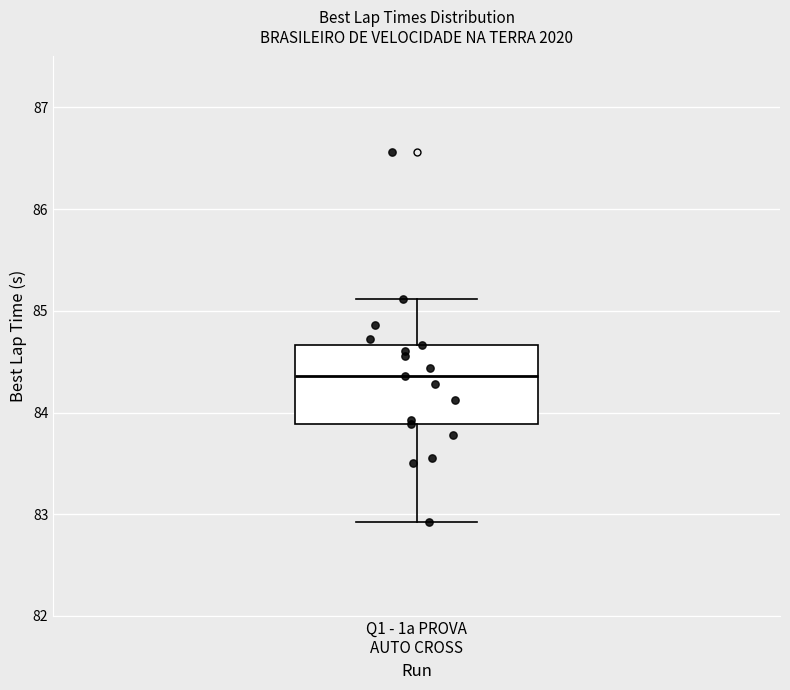

Transcribe this box plot: give where the median line is, the range the box spans, and where the two whiskers end, as read against the y-axis. The values are not printed on the chart, so give them approximately, as read against the axis.

median 84.4, box 83.9 to 84.7, whiskers 82.9 to 85.1